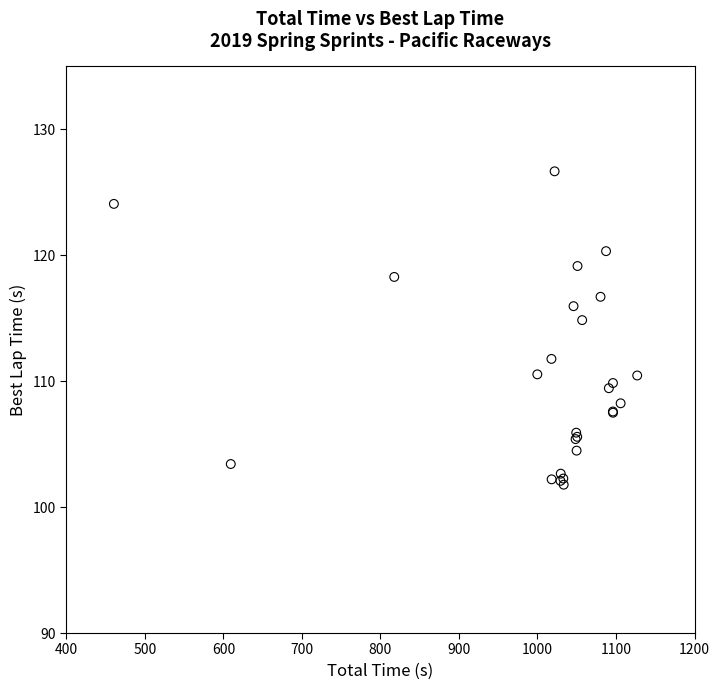

What Y value in the scatter plot is closest to 114?

114.9